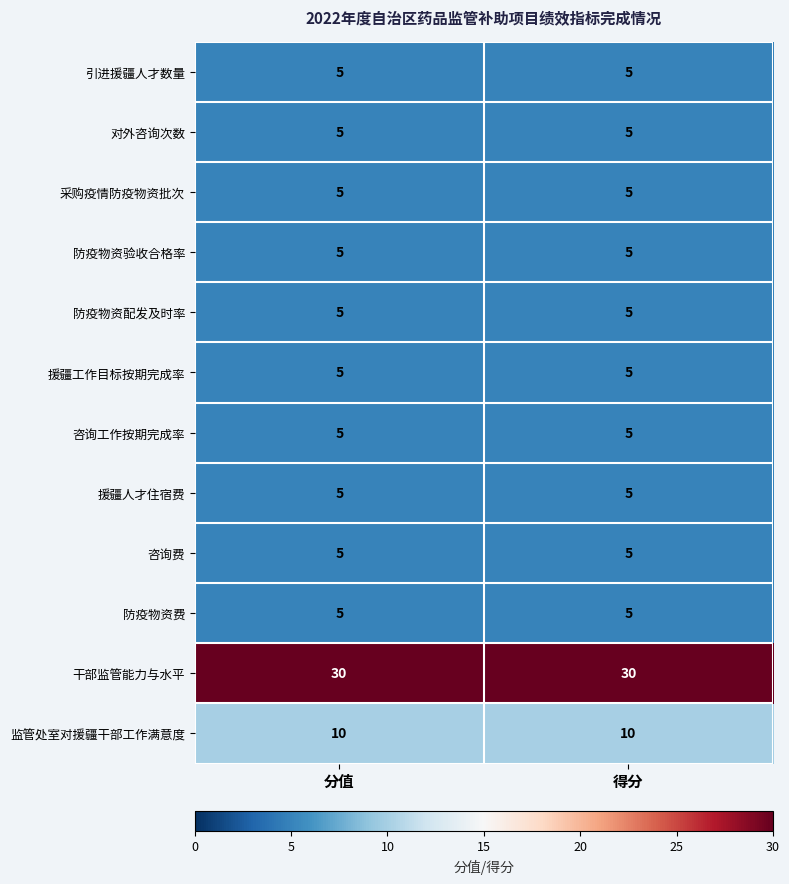

The 援疆人才住宿费 series shows 5 at 得分. True or false?

True